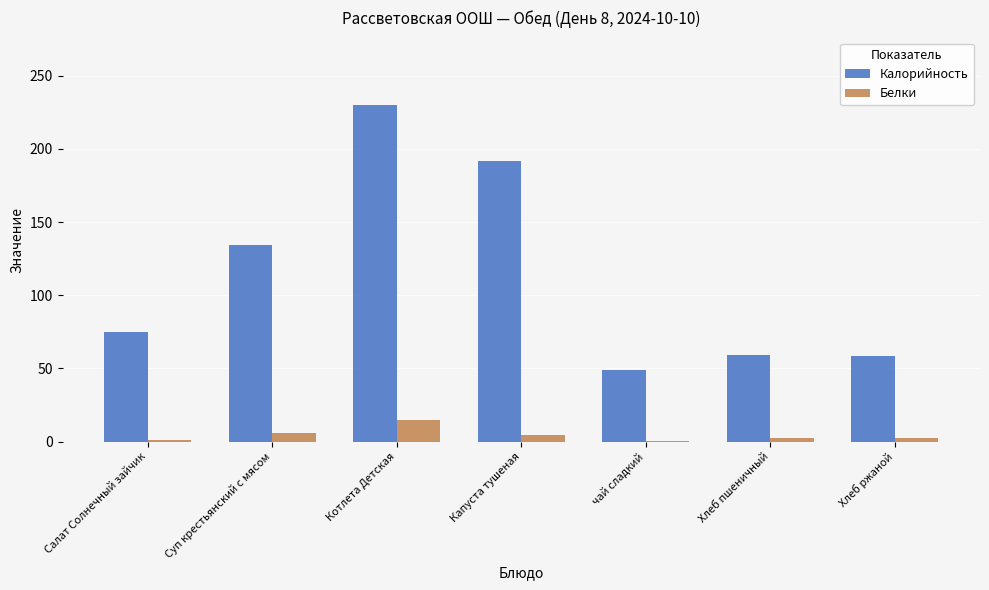

At which category is the sum across all series the highest?

Котлета Детская